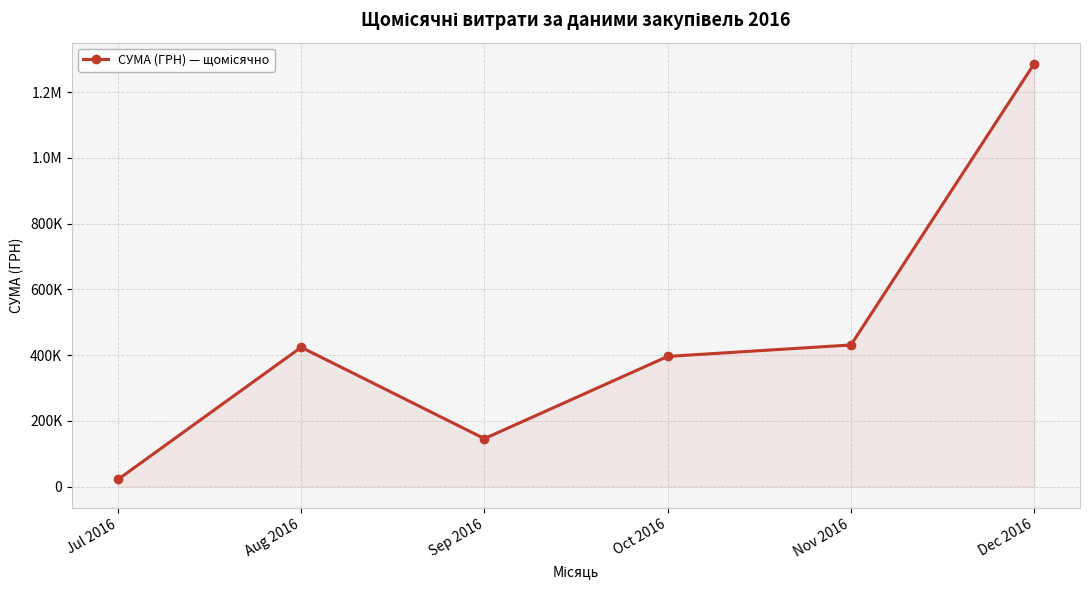

Does the chart have visible grid lines?

Yes